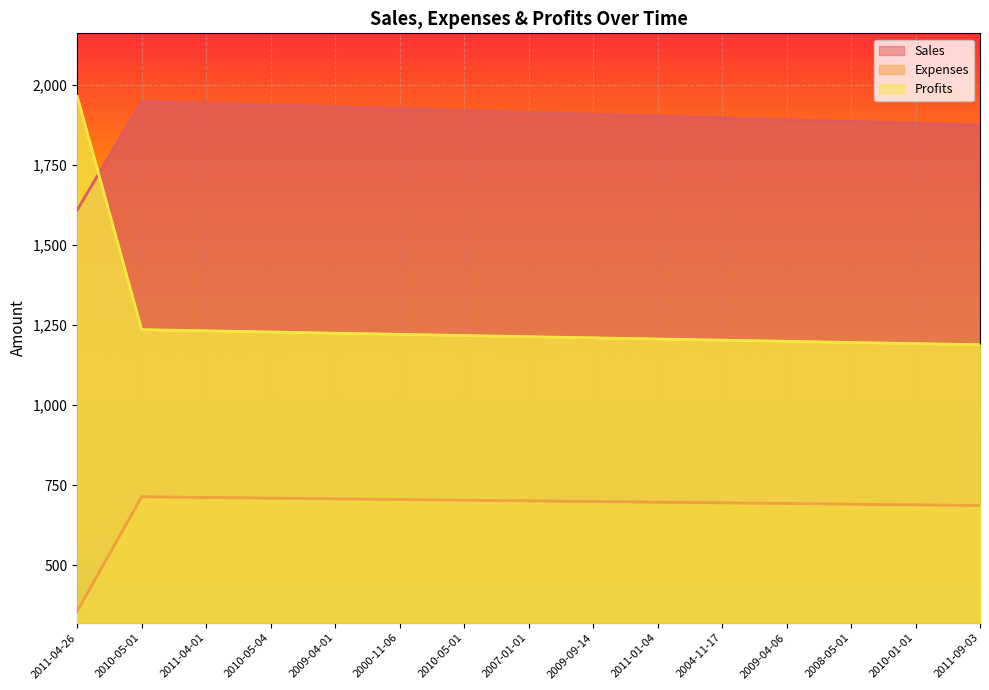

Which category has the lowest value across all series?

2011-04-26